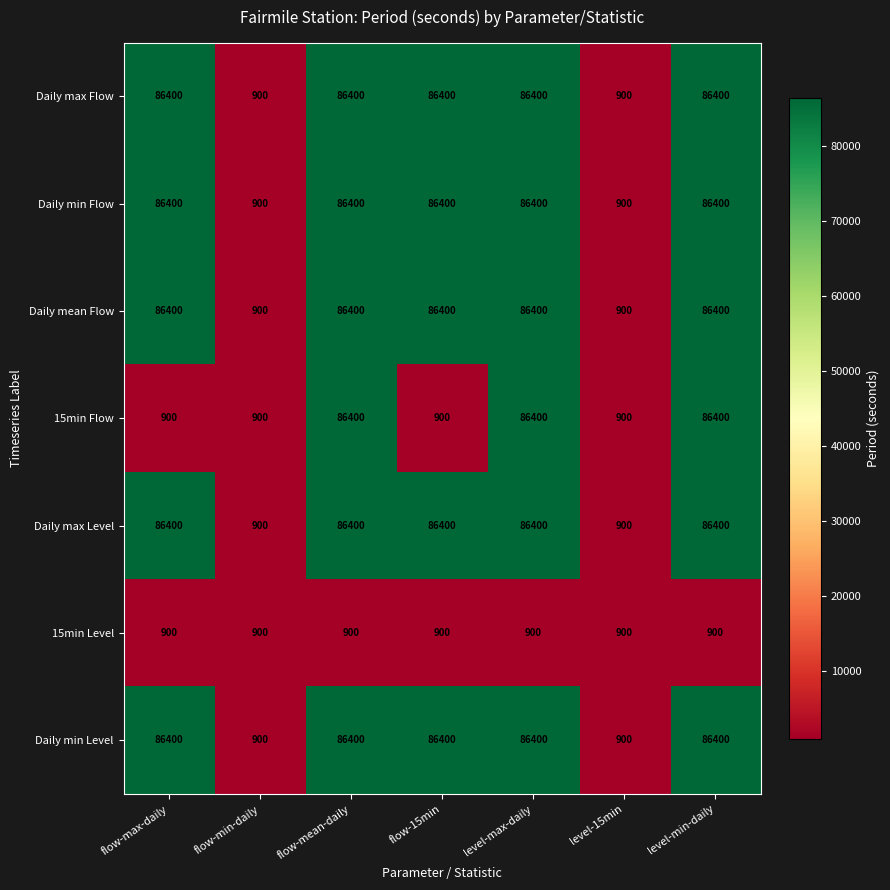

Count the number of categories in the chart.

7